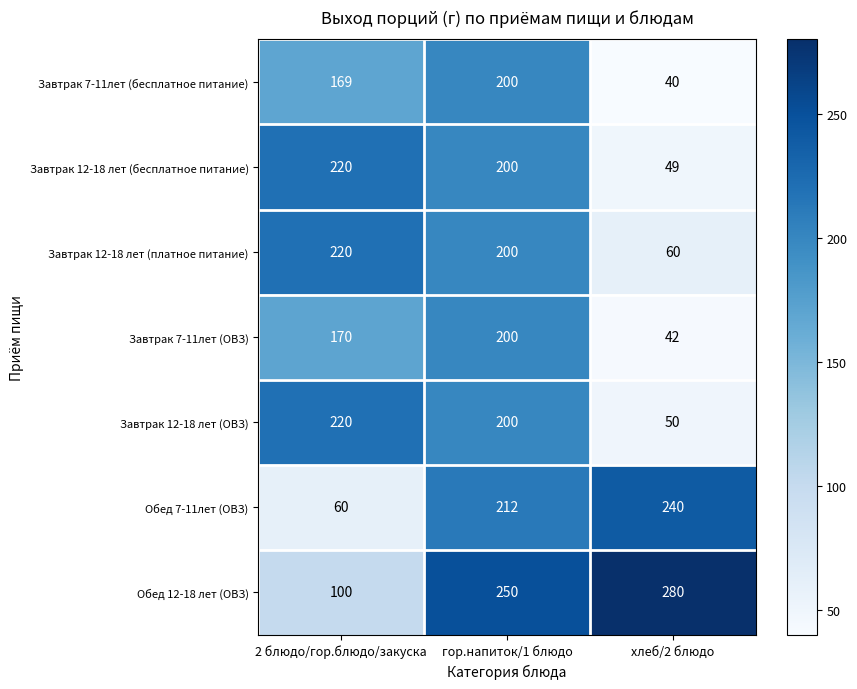

Where is Обед 12-18 лет (ОВЗ) nearest to the value 190?

гор.напиток/1 блюдо